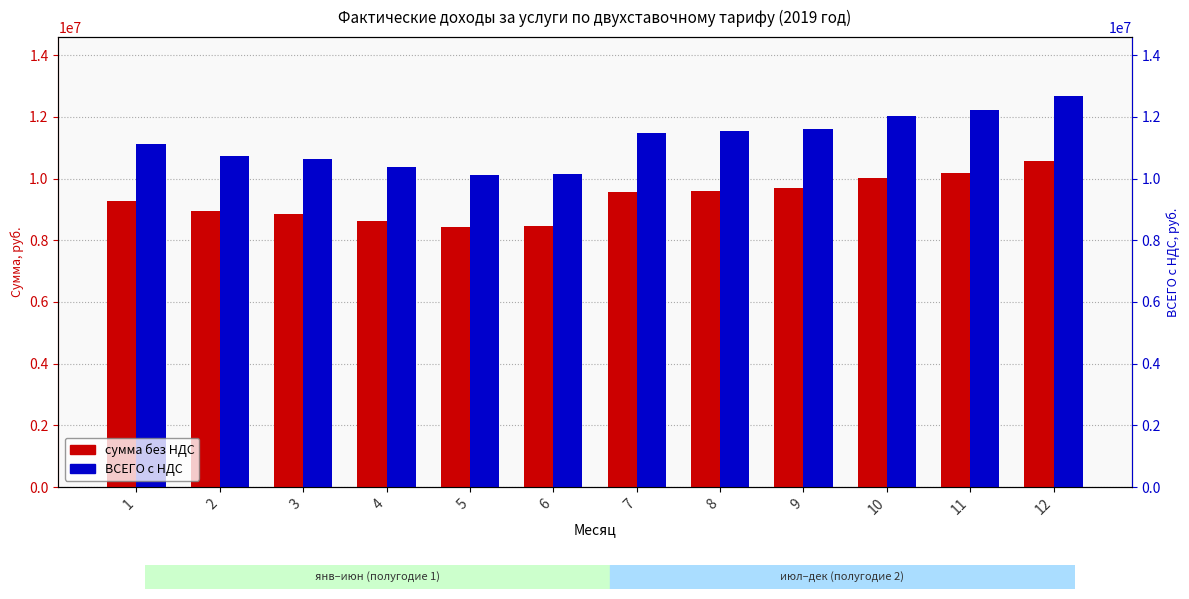

Reading right to left, list all the values displayed in this chart.

сумма без НДС: 10573245.3	10194875.8	10026087.4	9682303.6	9613817.8	9573566.7	8468460.3	8443364.3	8637089.4	8854853.4	8953677.8	9267126.7
ВСЕГО с НДС: 12687894.4	12233850.9	12031304.9	11618764.3	11536581.4	11488280.0	10162152.3	10132037.2	10364507.3	10625824.1	10744413.4	11120552.1